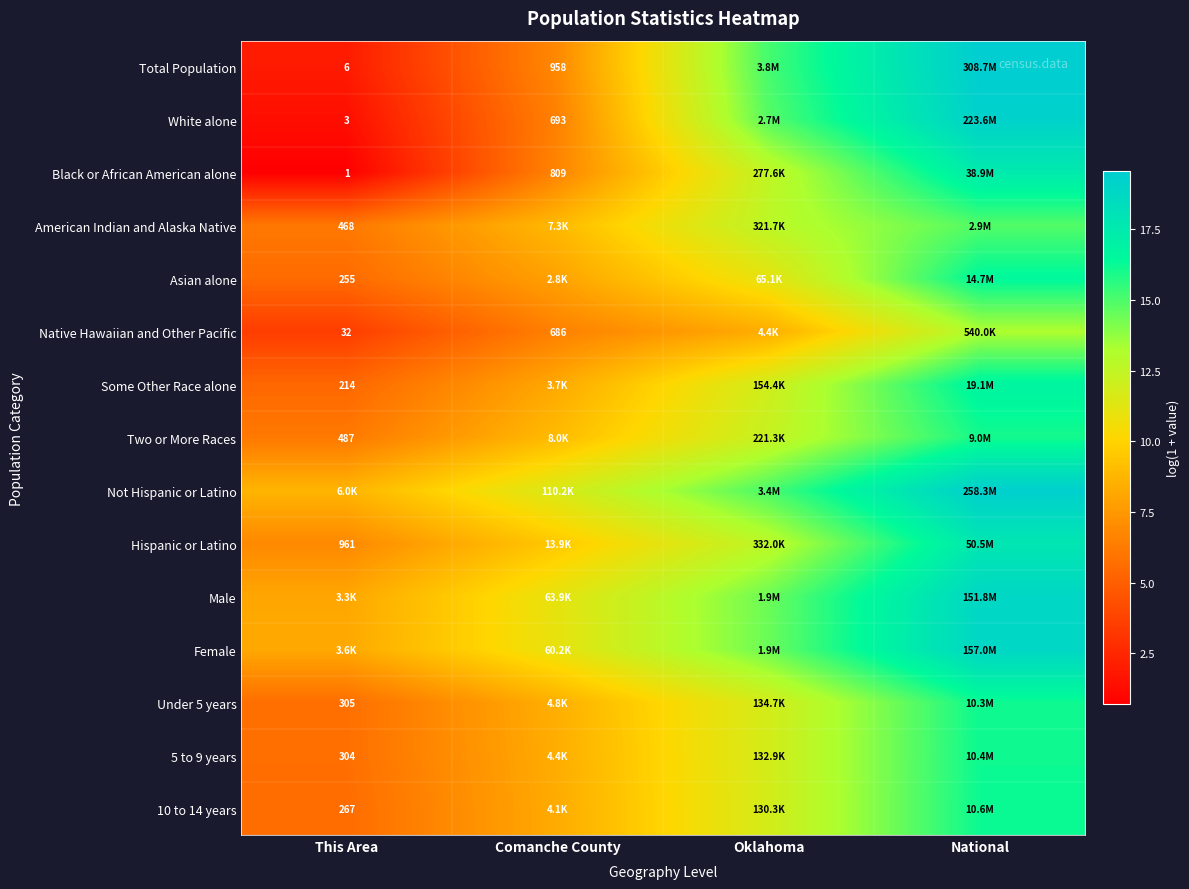

Which category has the lowest value in the Asian alone series?

This Area